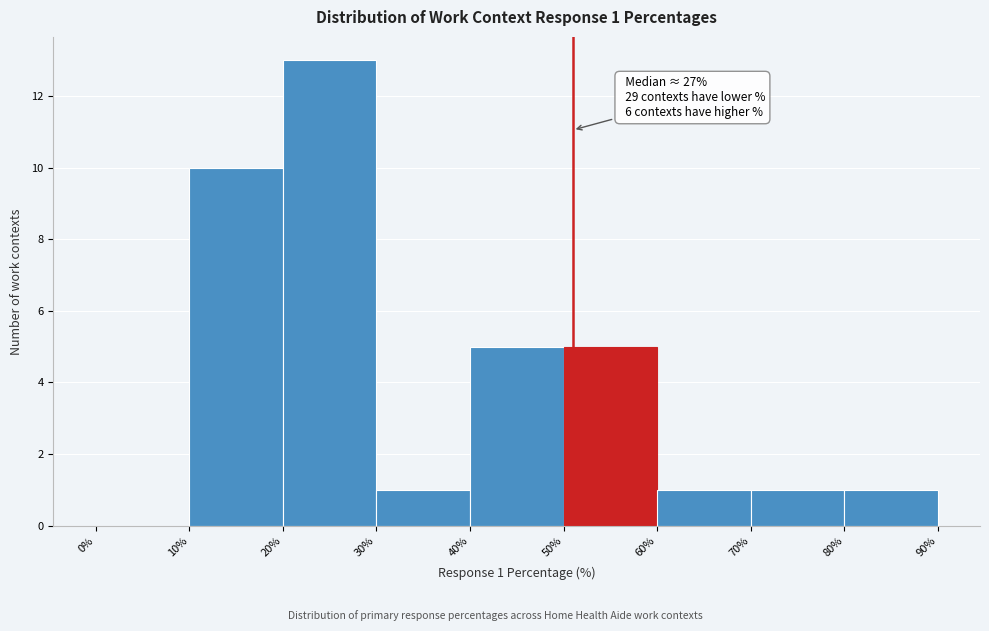

Which range on the x-axis has the tallest bar?

20% to 30%